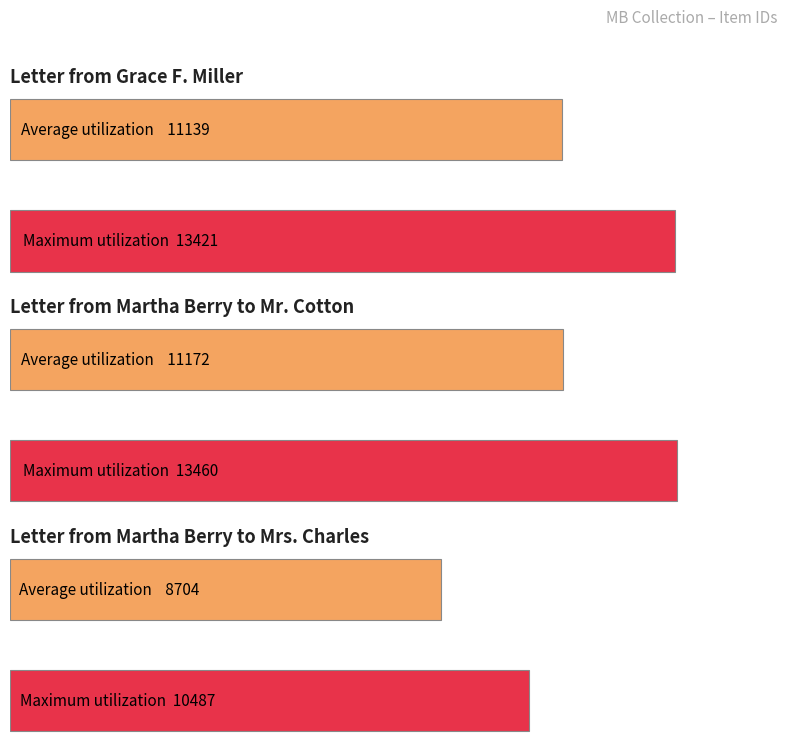

What is the change in value from Letter from Martha Berry to Mr. Cotton to Letter from Martha Berry to Mrs. Charles?

-2973